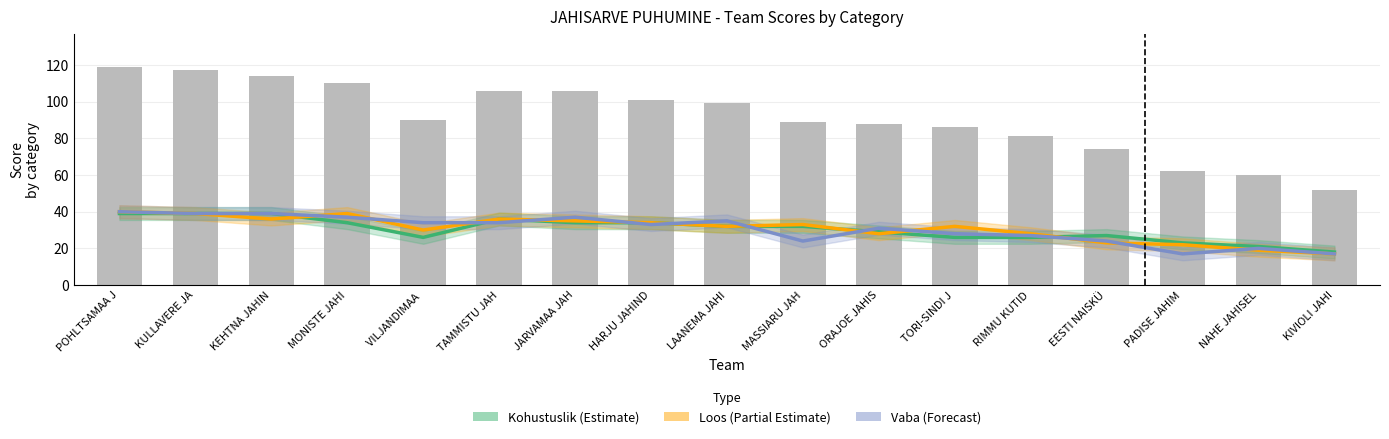

Is it true that Vaba (Forecast) equals 58 at TAMMISTU JAH?

False